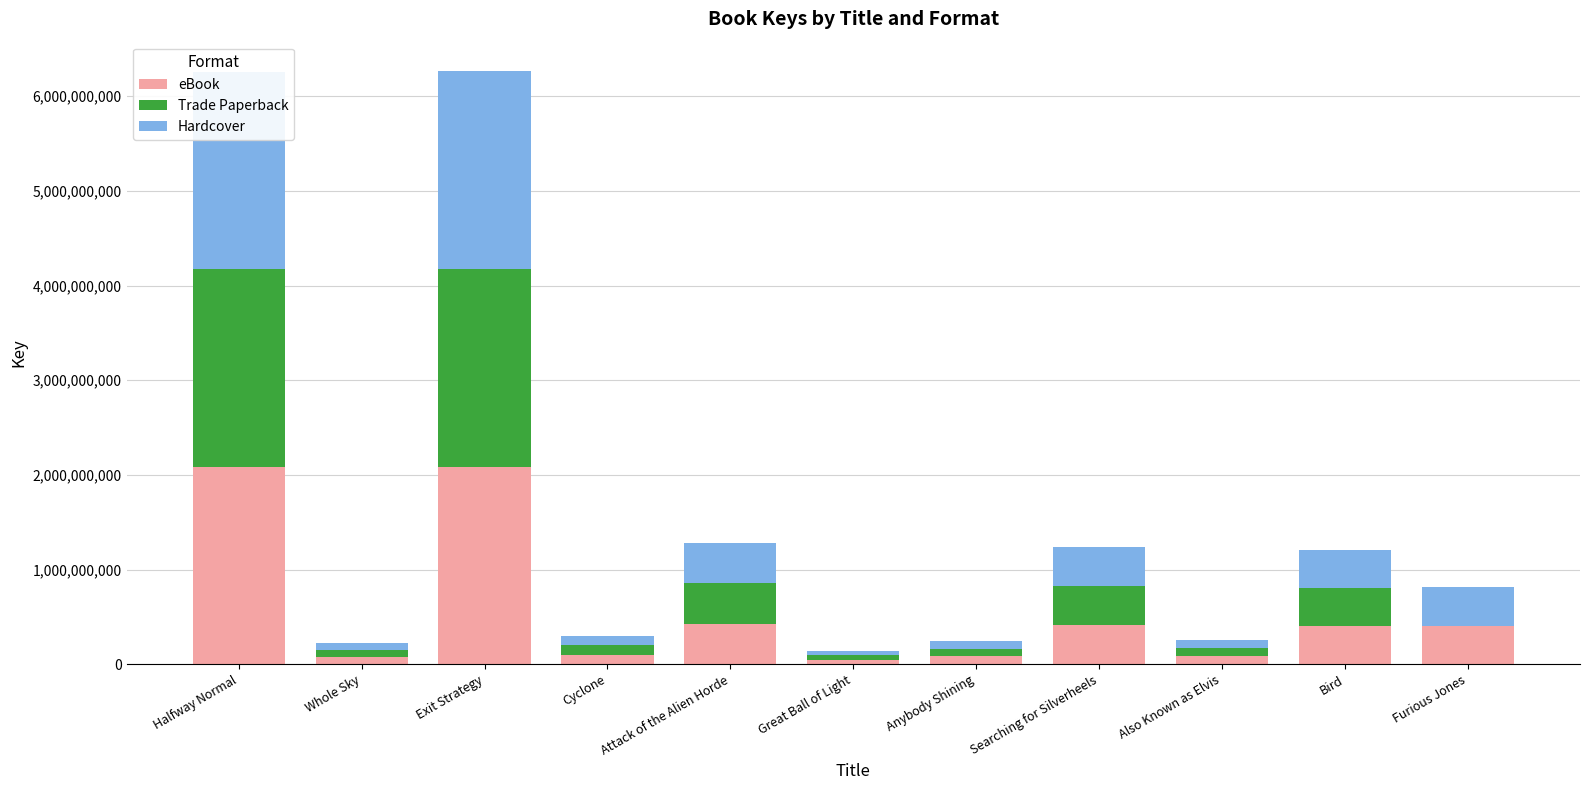

Is it true that eBook equals 413237225 at Searching for Silverheels?

True